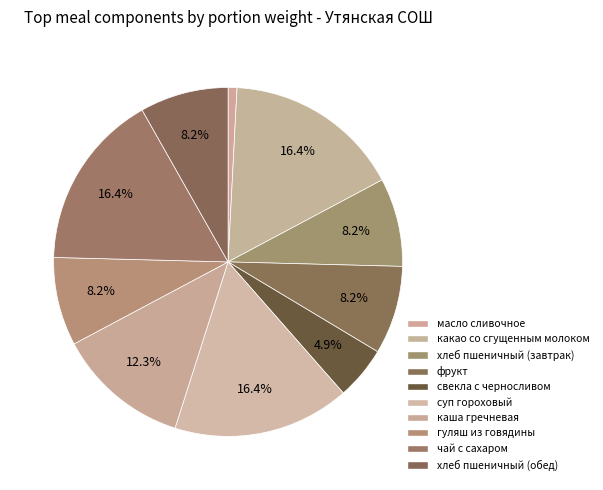

Which category has the biggest portion of the pie?

какао со сгущенным молоком